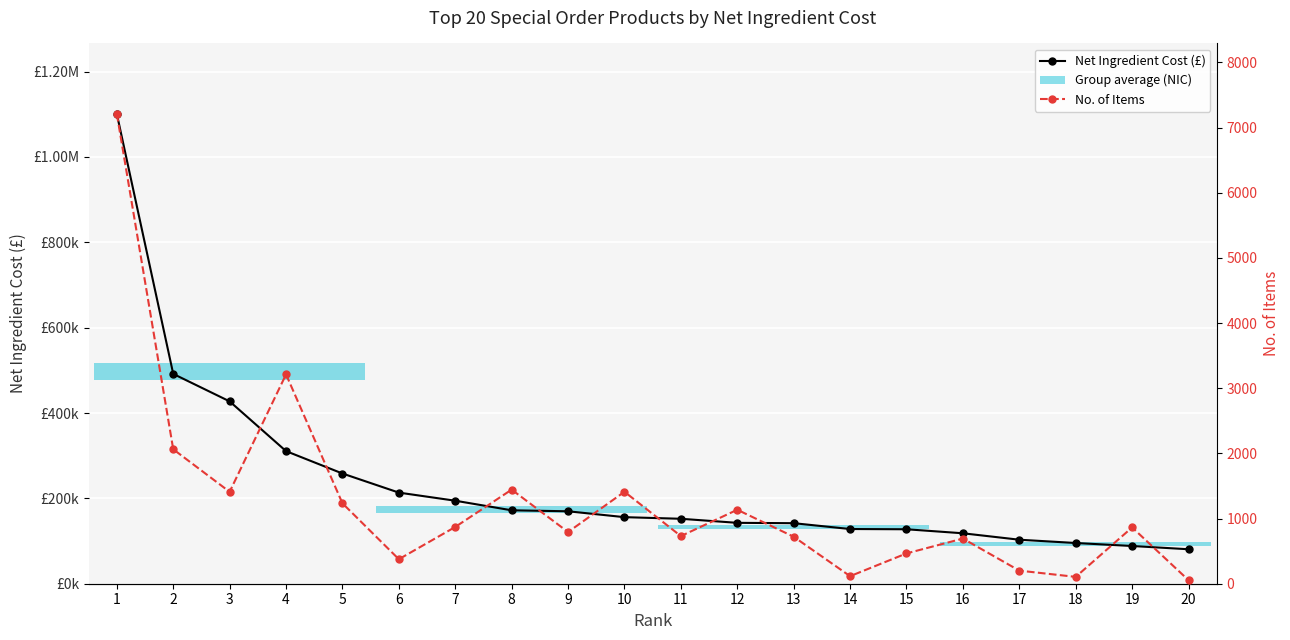

What is the total value across all series at 13?

142548.1